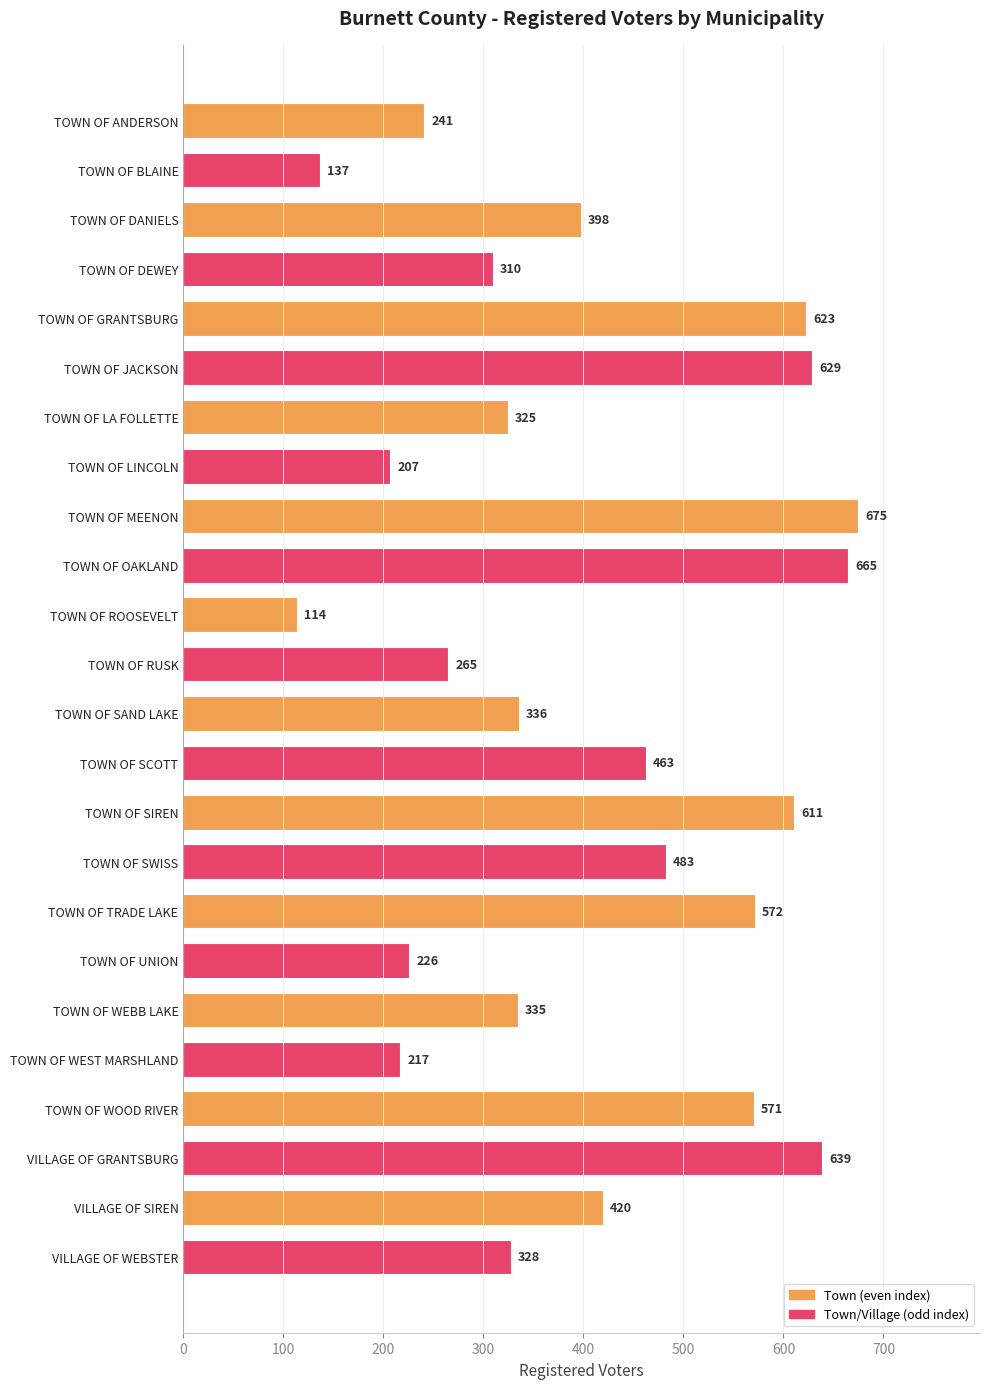

The value at TOWN OF TRADE LAKE is 572. True or false?

True